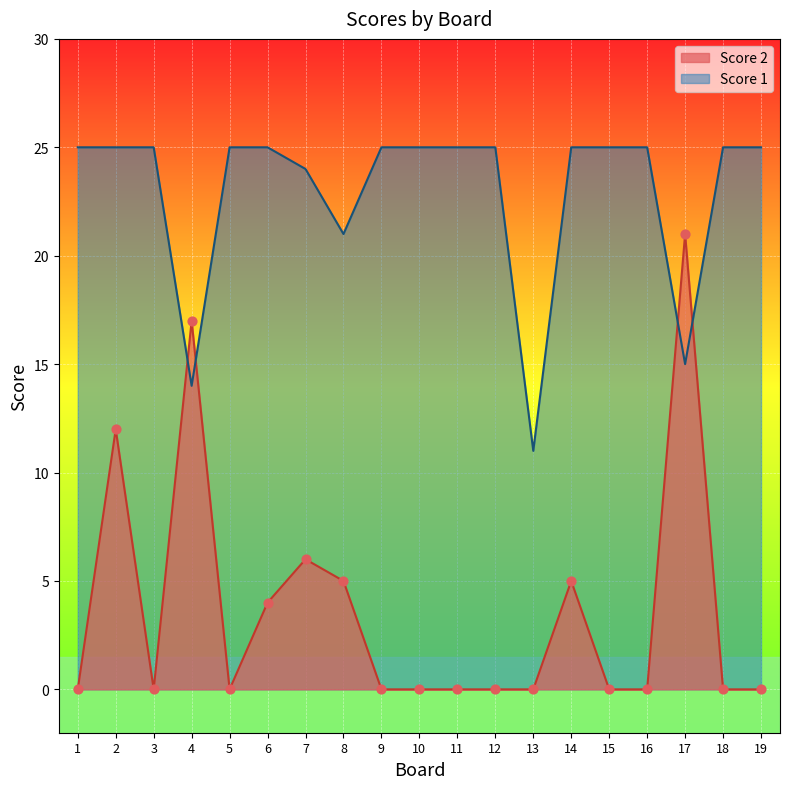

Which series has the widest spread of Y values?

Score 2